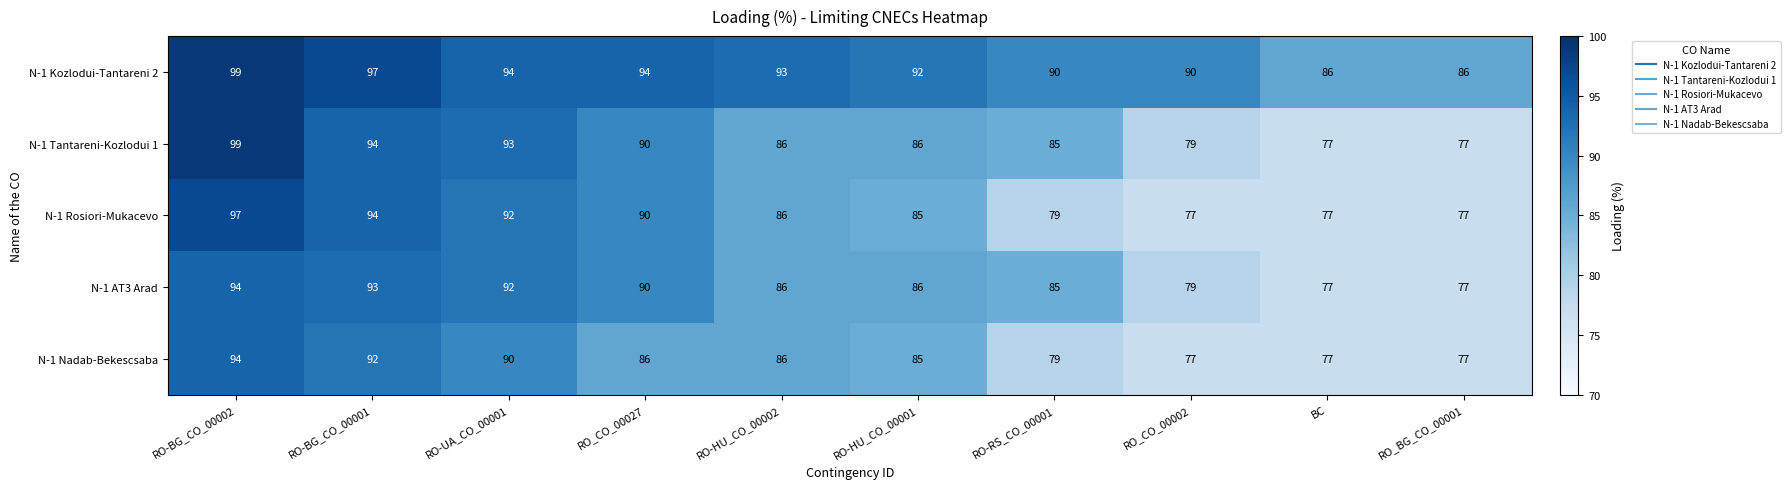

The value of N-1 Nadab-Bekescsaba at RO_CO_00027 is 23. True or false?

False